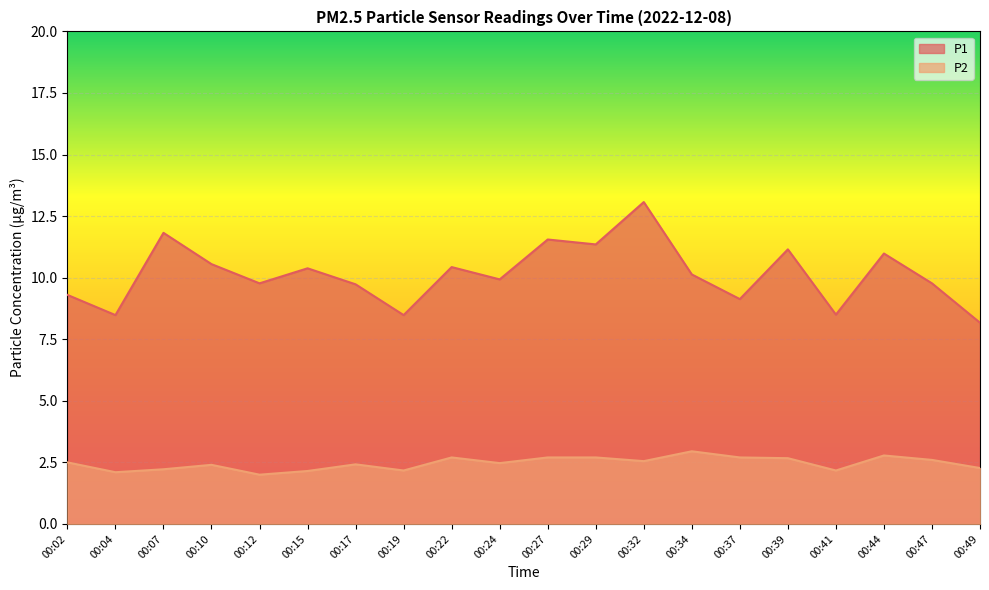

At 00:24, list the series in order from smallest to largest.

P2, P1